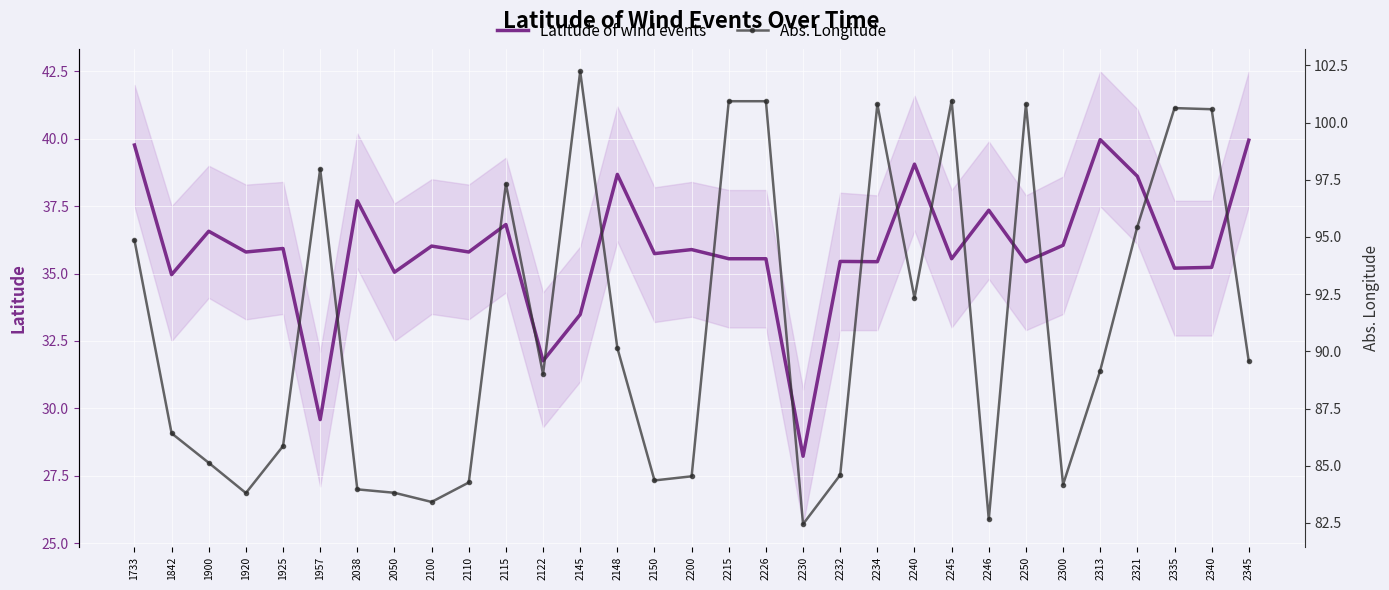

What are all the series names shown in the legend?

Latitude of wind events, Abs. Longitude